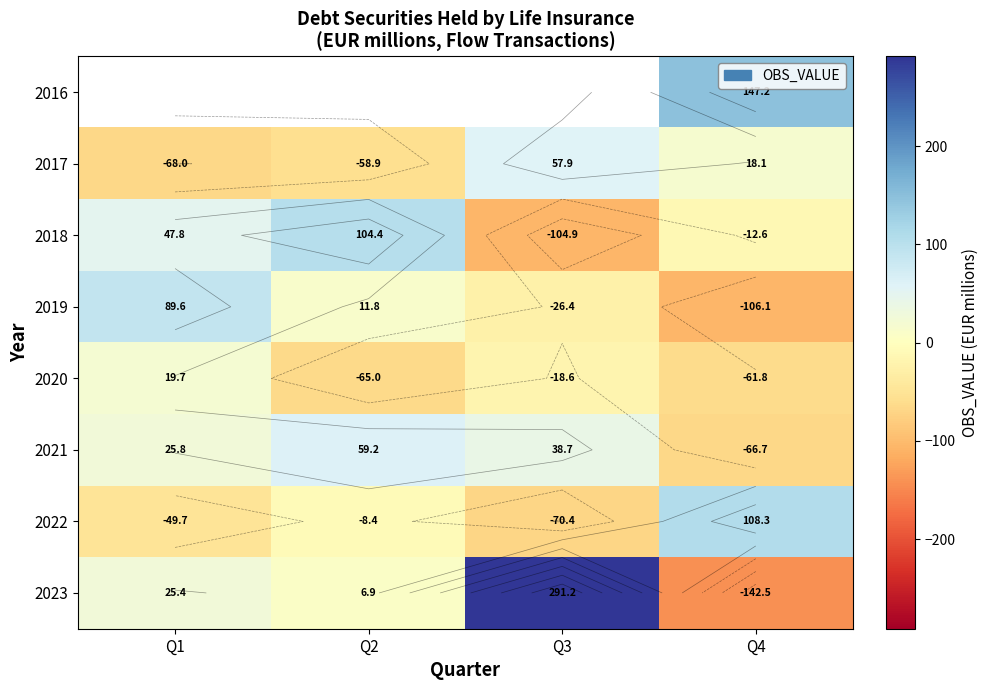

Where does the 2021 series first go above 38?

Q2